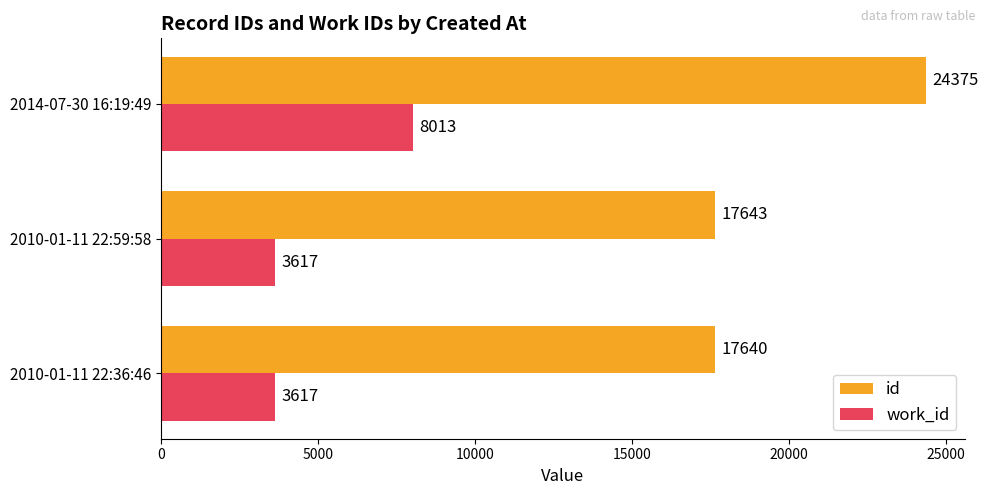

Rank the series by their average value, from highest to lowest.

id, work_id